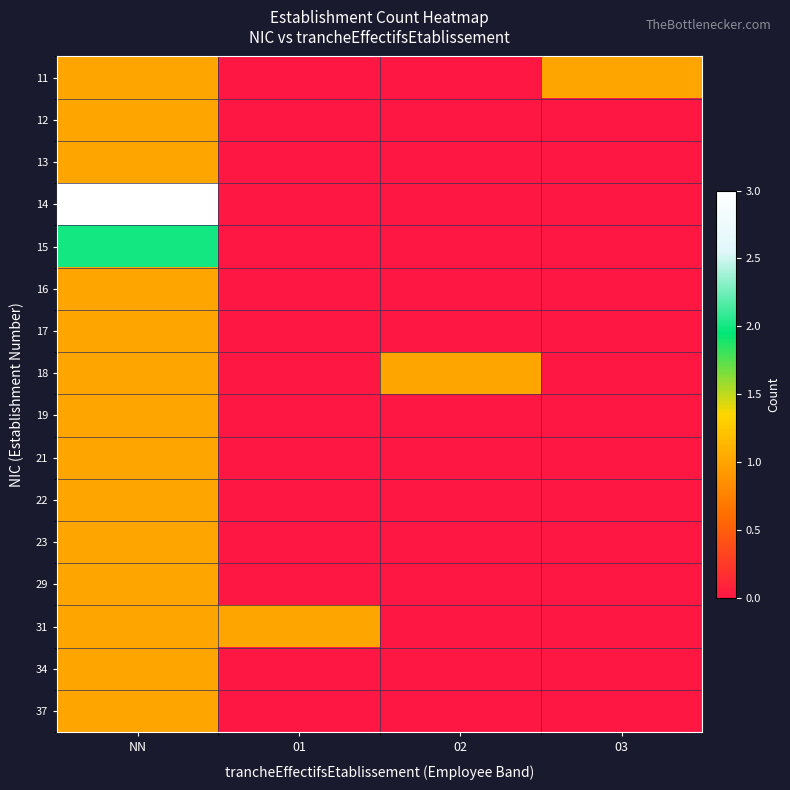

List the series in order of their peak value, highest first.

14, 15, 11, 12, 13, 16, 17, 18, 19, 21, 22, 23, 29, 31, 34, 37